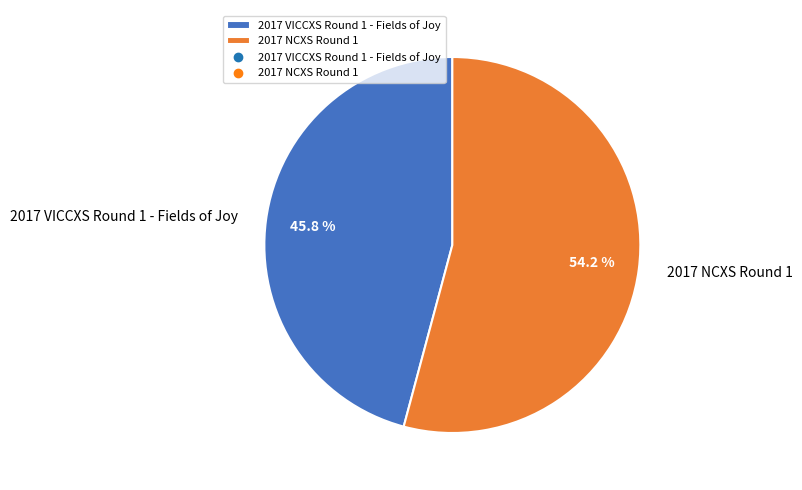

Is there any slice that represents more than half of the pie?

Yes